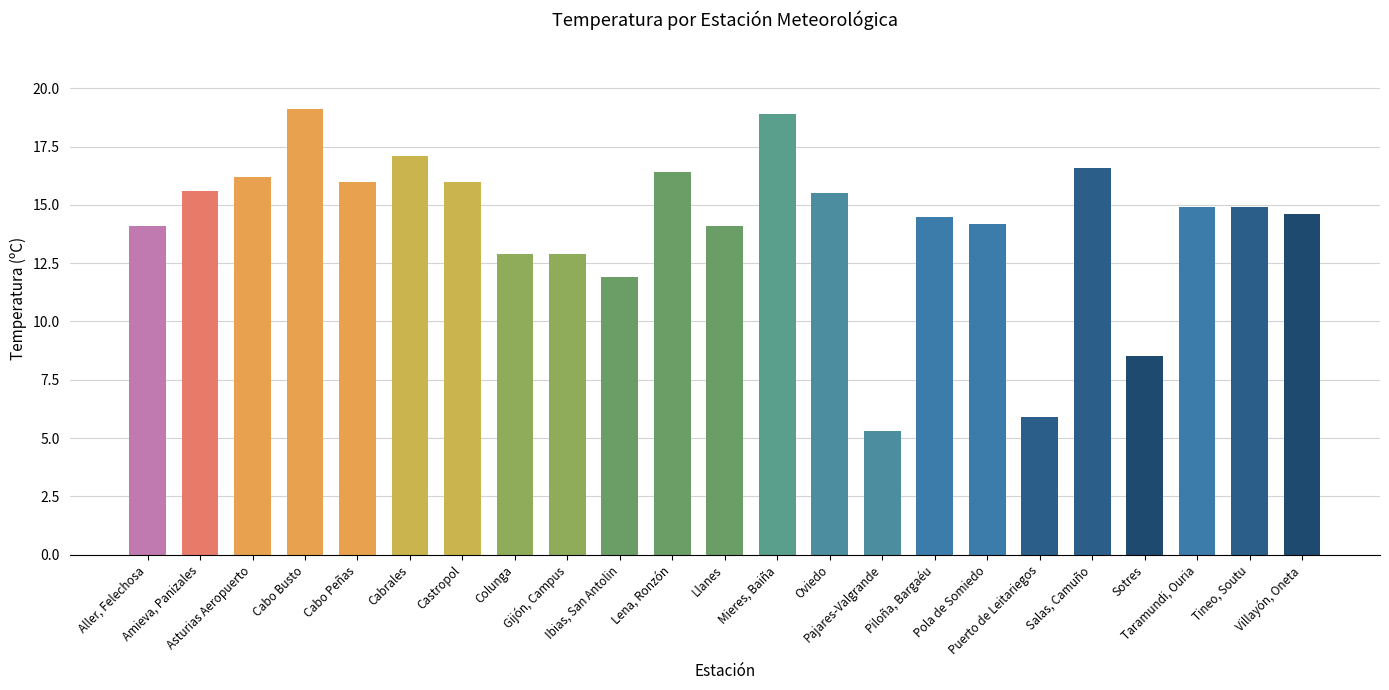

What is the minimum value shown in the chart?

5.3